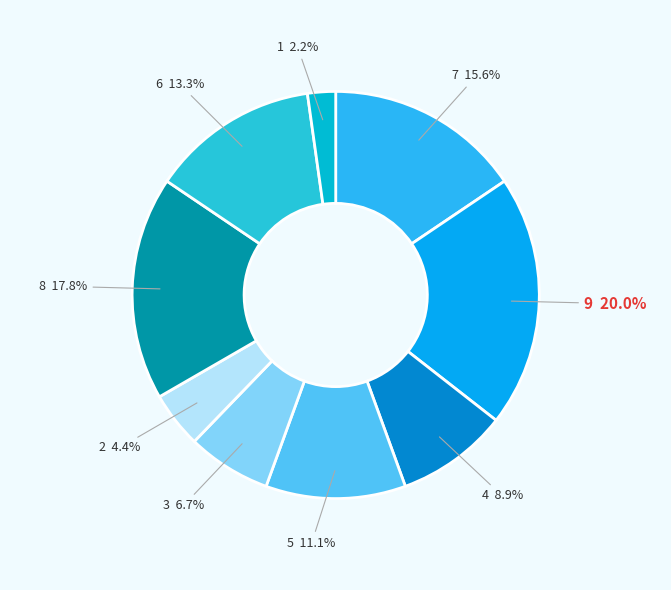

To the nearest percent, what percentage of the pie is 9?

20%